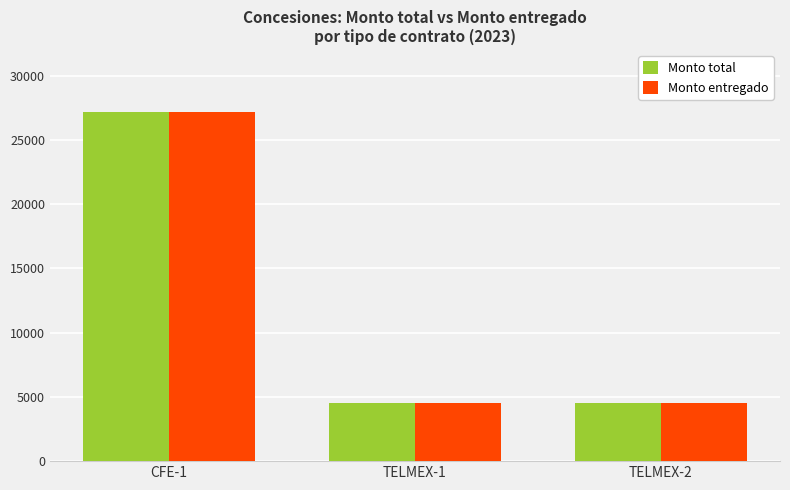

The value of Monto total at TELMEX-1 is 4497. True or false?

True